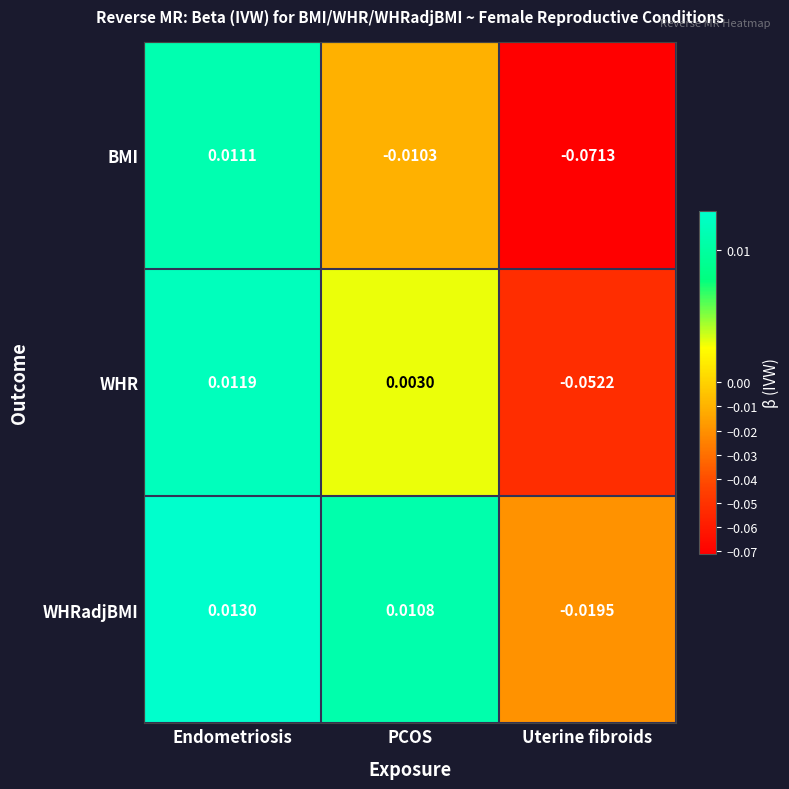

Rank the series at Uterine fibroids from lowest to highest value.

BMI, WHR, WHRadjBMI